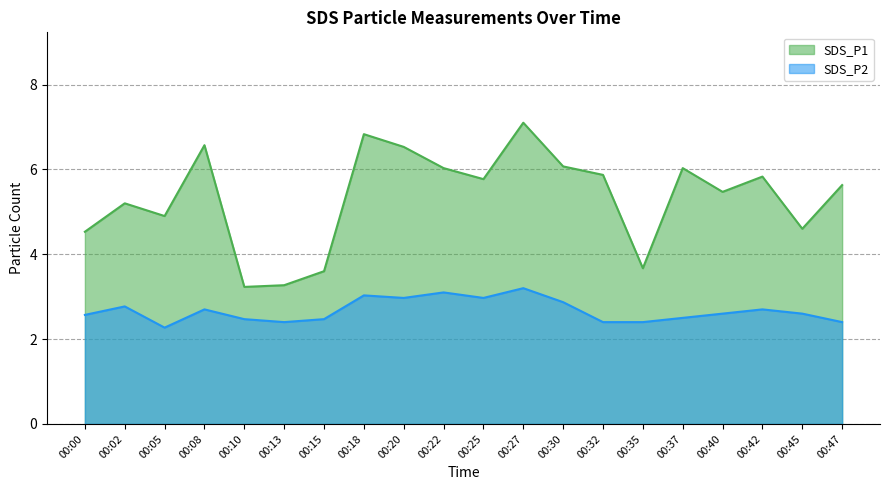

What is the value of the SDS_P2 point at the 6th from the left?

2.4